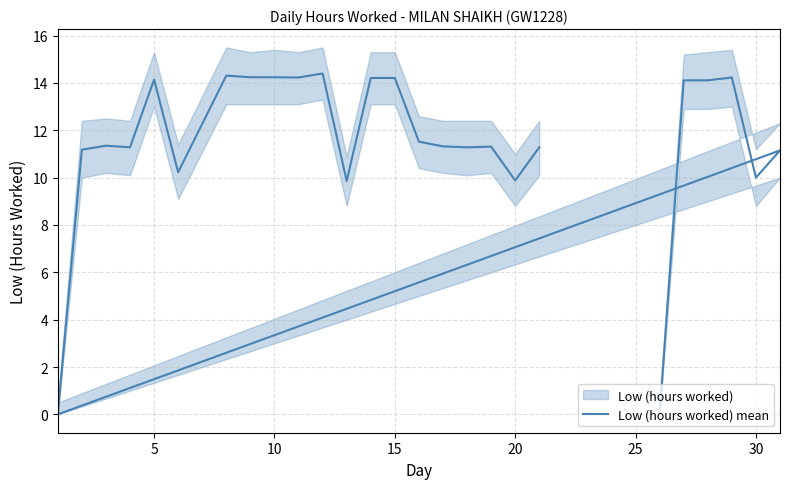

How many series are shown in this chart?

1